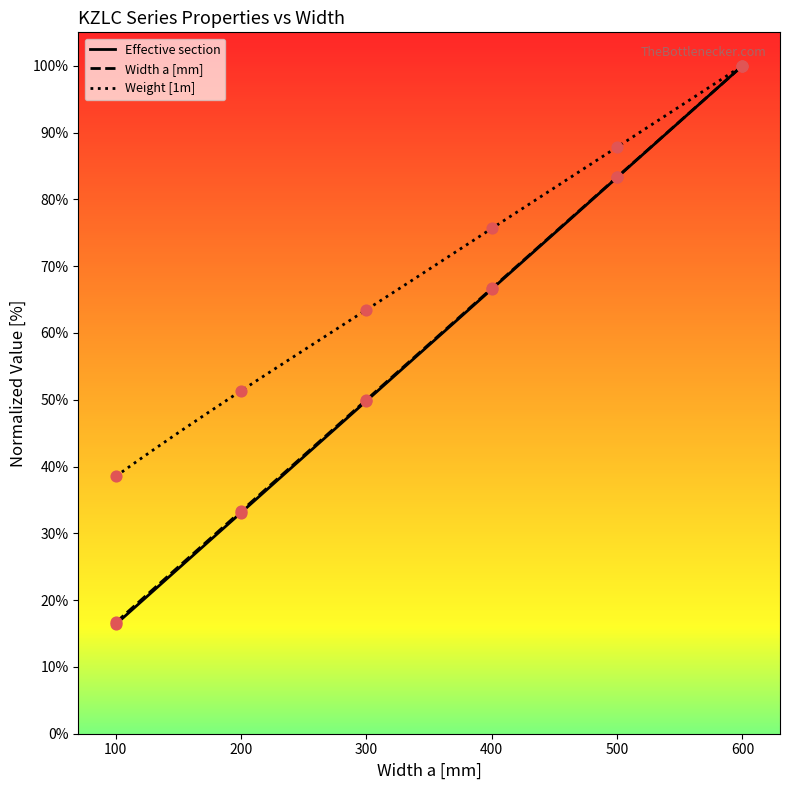

Which series contains the lowest Y value?

Width a [mm]